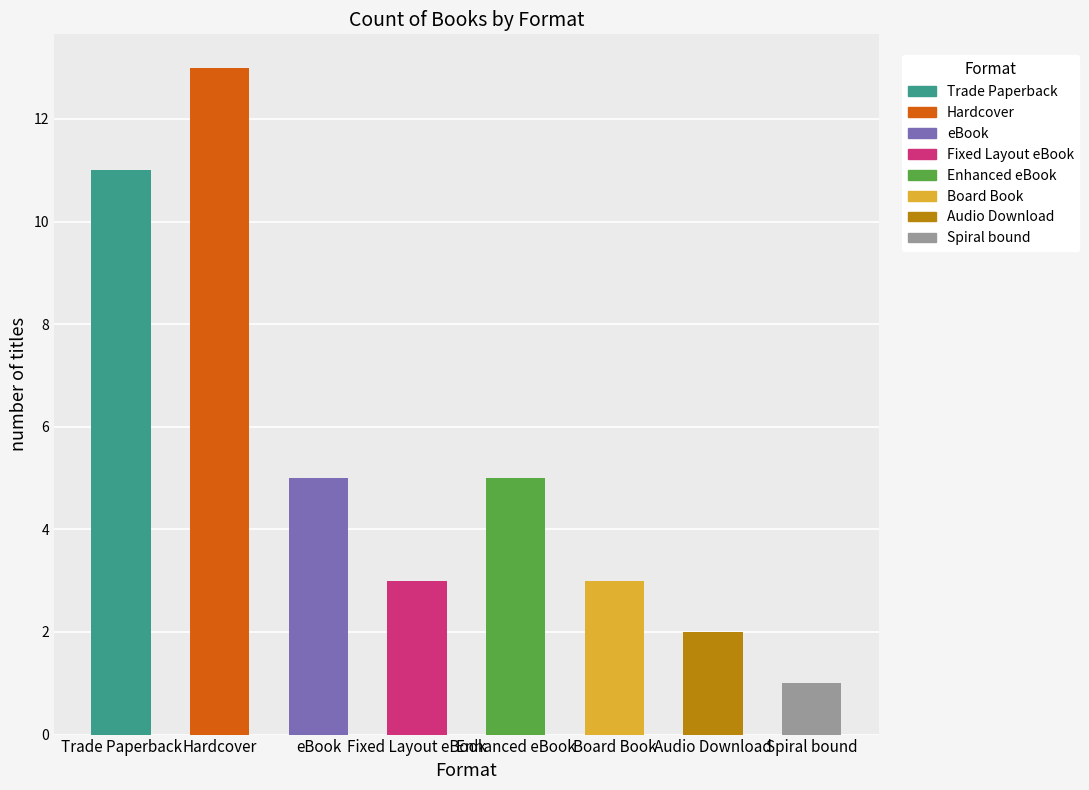

True or false: the data shows 13 at Hardcover.

True